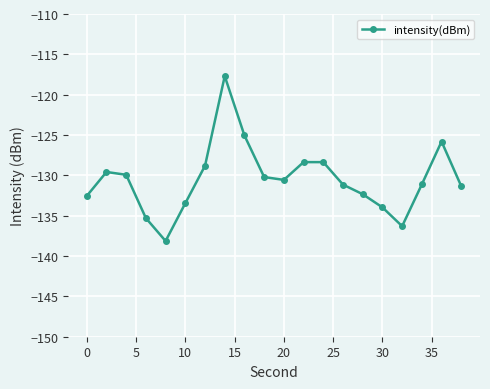

Reading left to right, what are all the values shown in this chart?

-132.6	-129.6	-129.9	-135.3	-138.1	-133.5	-128.8	-117.7	-125.1	-130.2	-130.6	-128.4	-128.4	-131.1	-132.3	-134.0	-136.3	-131.1	-125.8	-131.3